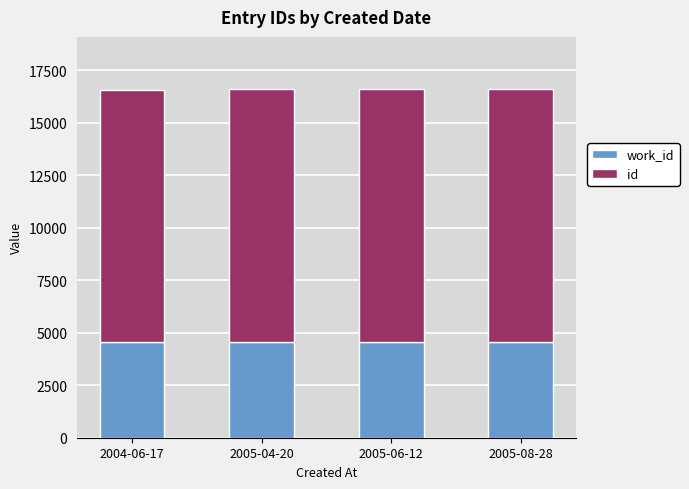

What is the total value across all series at 2004-06-17?

16580